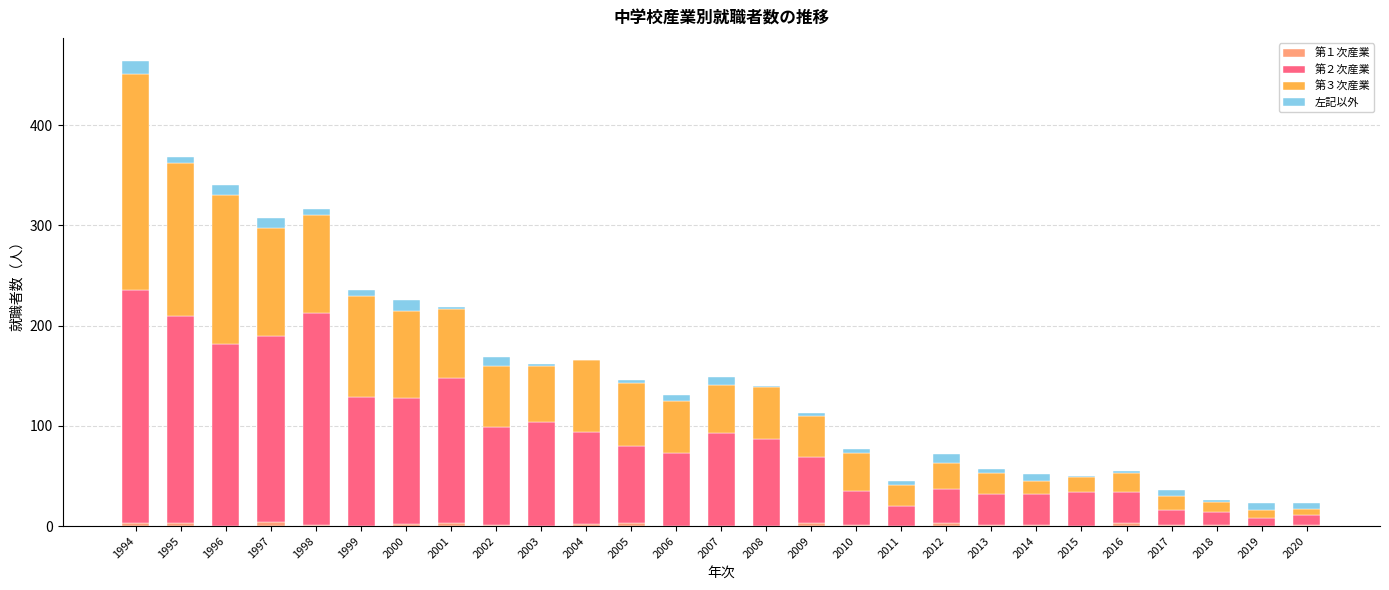

At which category is the sum across all series the highest?

1994